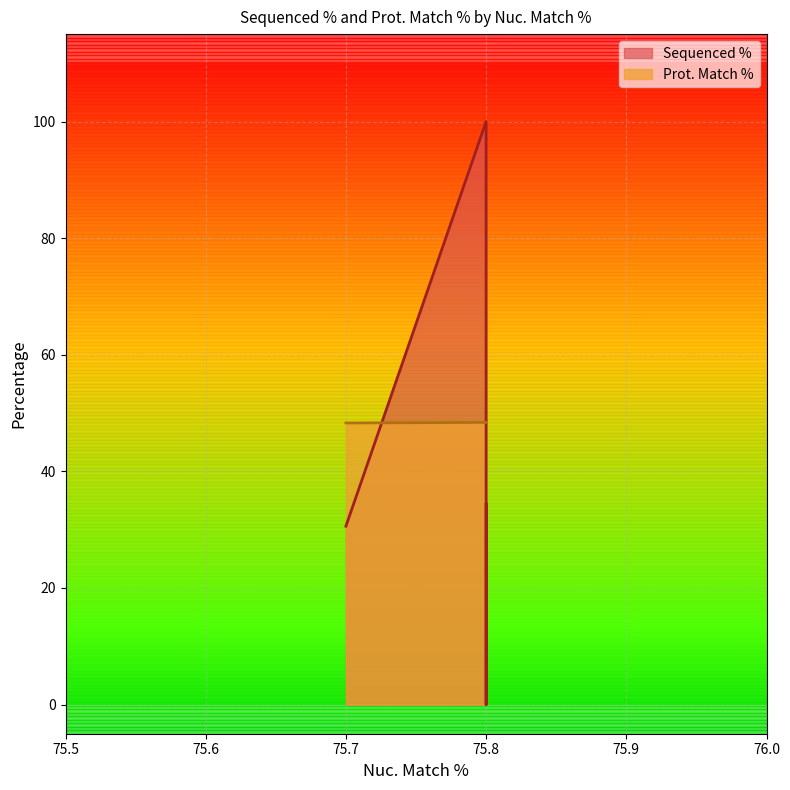

Which series changed the most between ccsbBroad304_06993 and TRCN0000491270?

Sequenced %